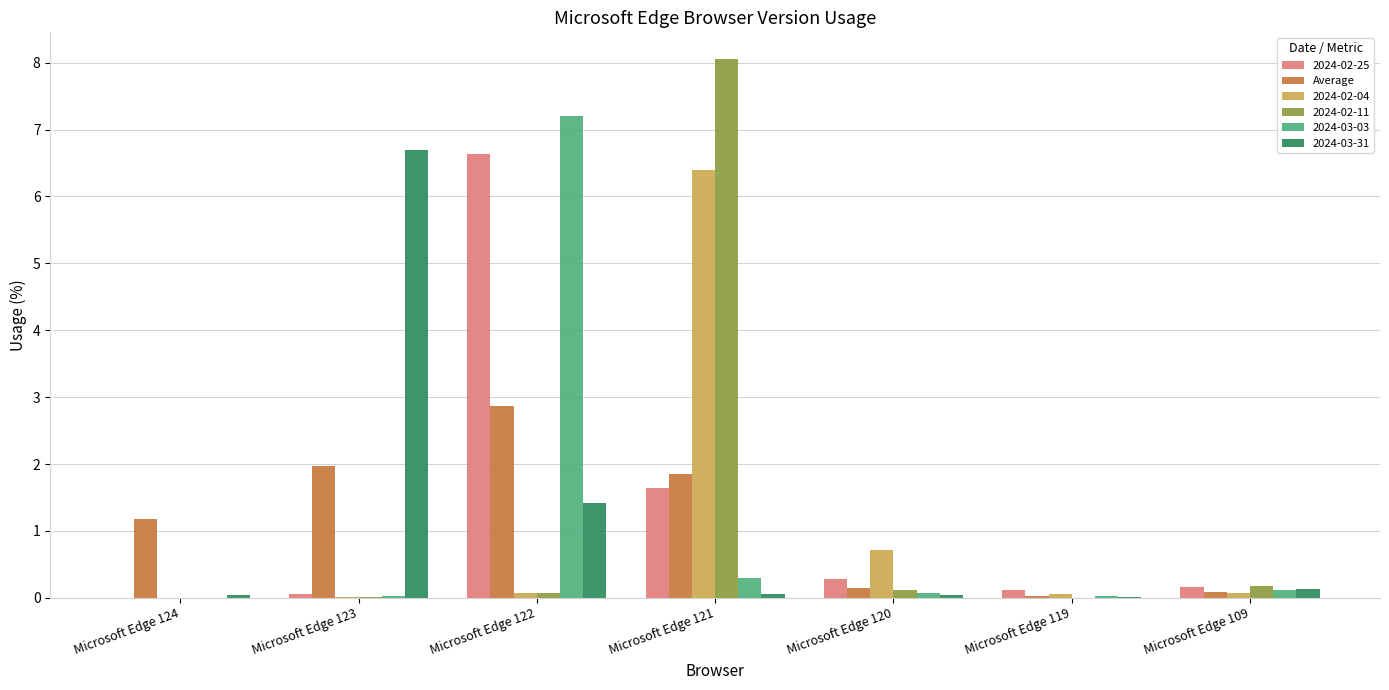

At which label is 2024-02-04 closest to 3?

Microsoft Edge 120